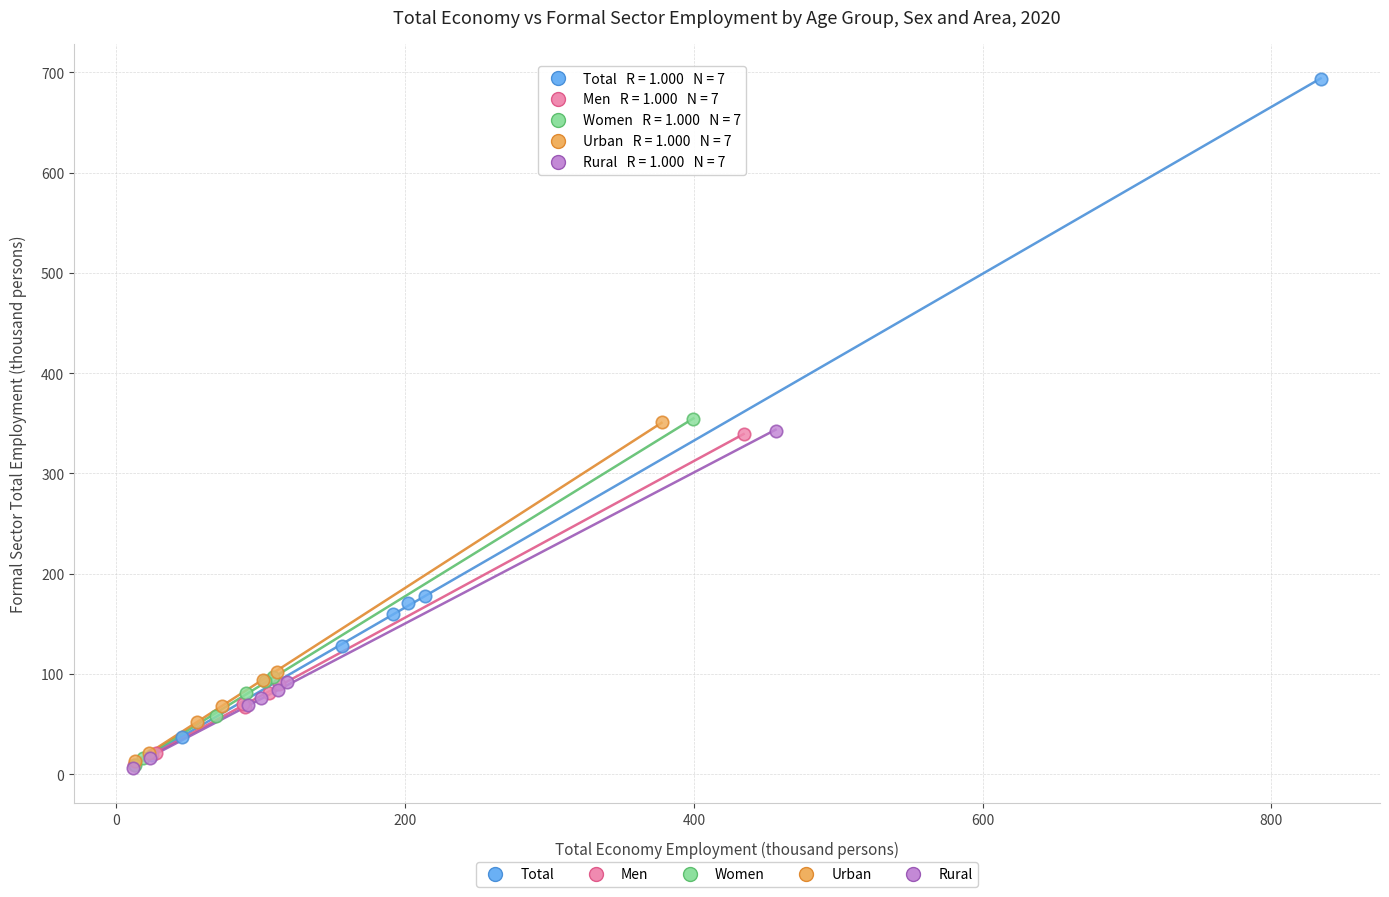

Which series reaches the maximum Y coordinate?

Total